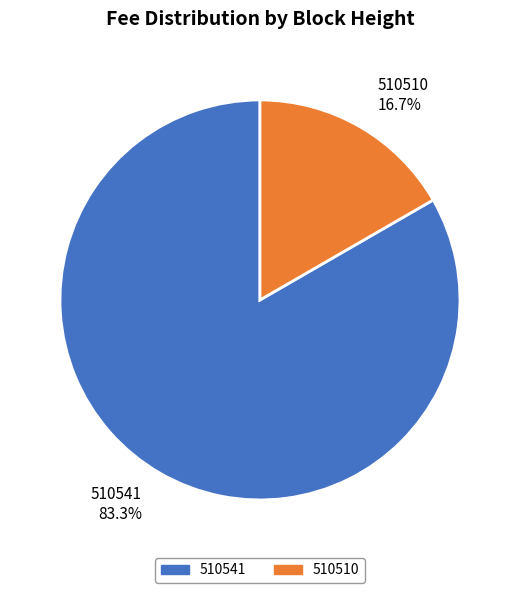

Count the number of slices in the pie.

2